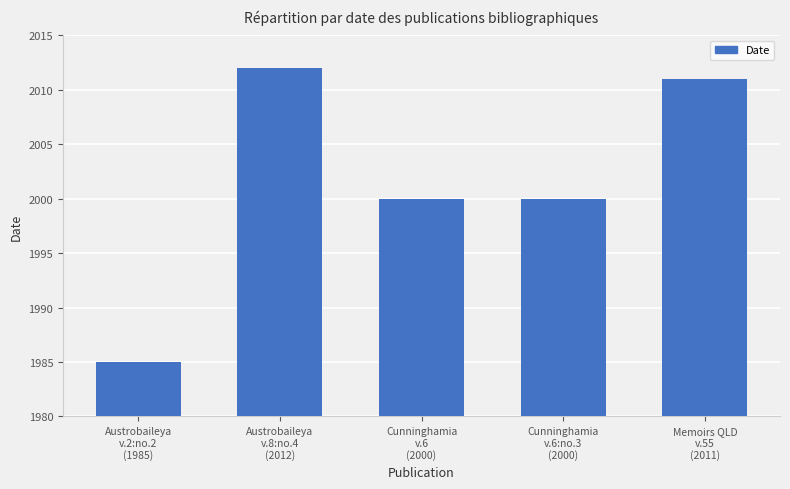

What is the label of the 1st bar from the right?

Memoirs QLD
v.55
(2011)